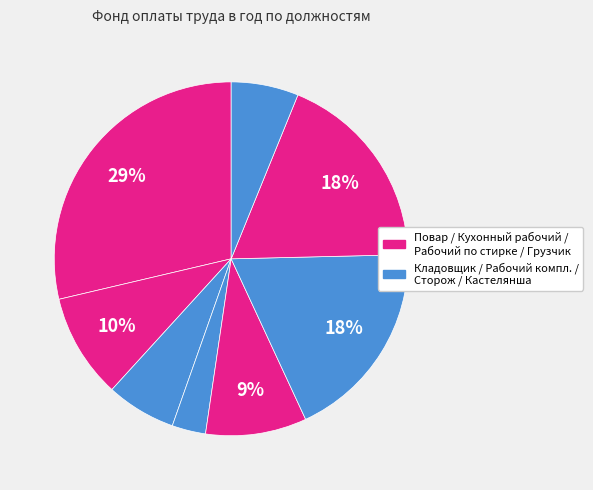

Rank the categories by value from lowest to highest.

Грузчик, Кастелянша, Кладовщик, Рабочий по комплексному обслуживанию, Кухонный рабочий, Сторож, Рабочий по стирке и ремонту белья, Повар